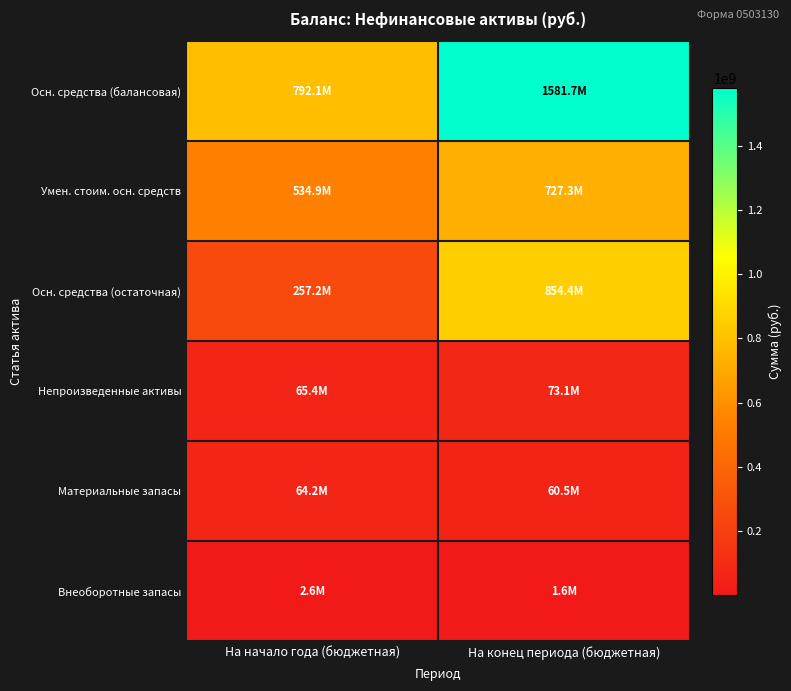

What is the spread (max minus min) of values at На начало года (бюджетная)?

789425930.4